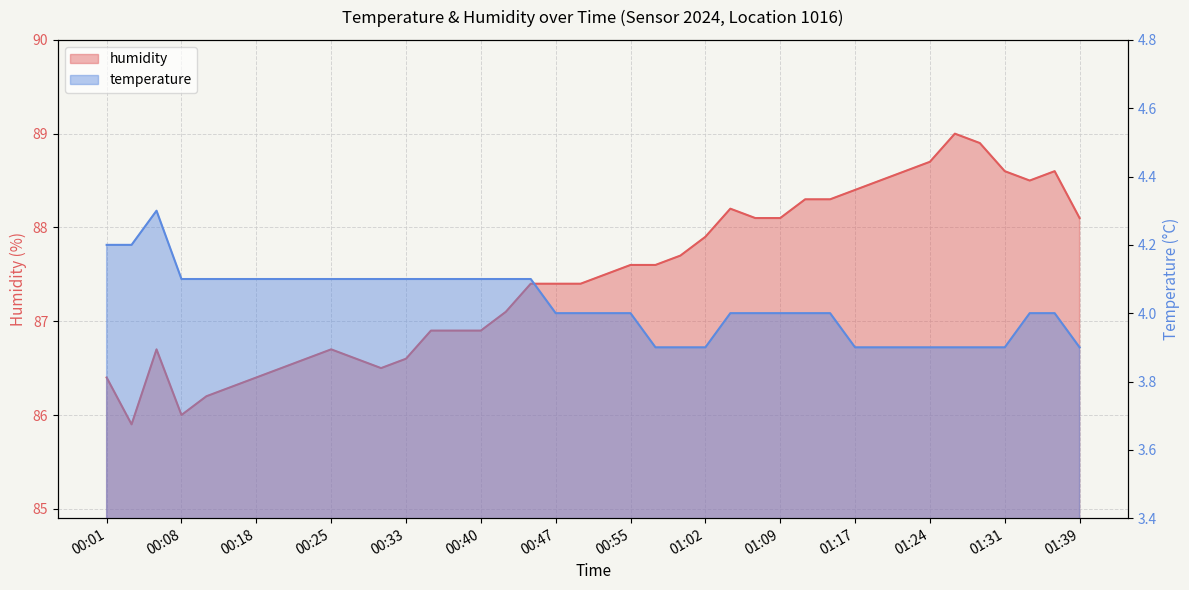

Which series has the largest range (max minus min)?

humidity